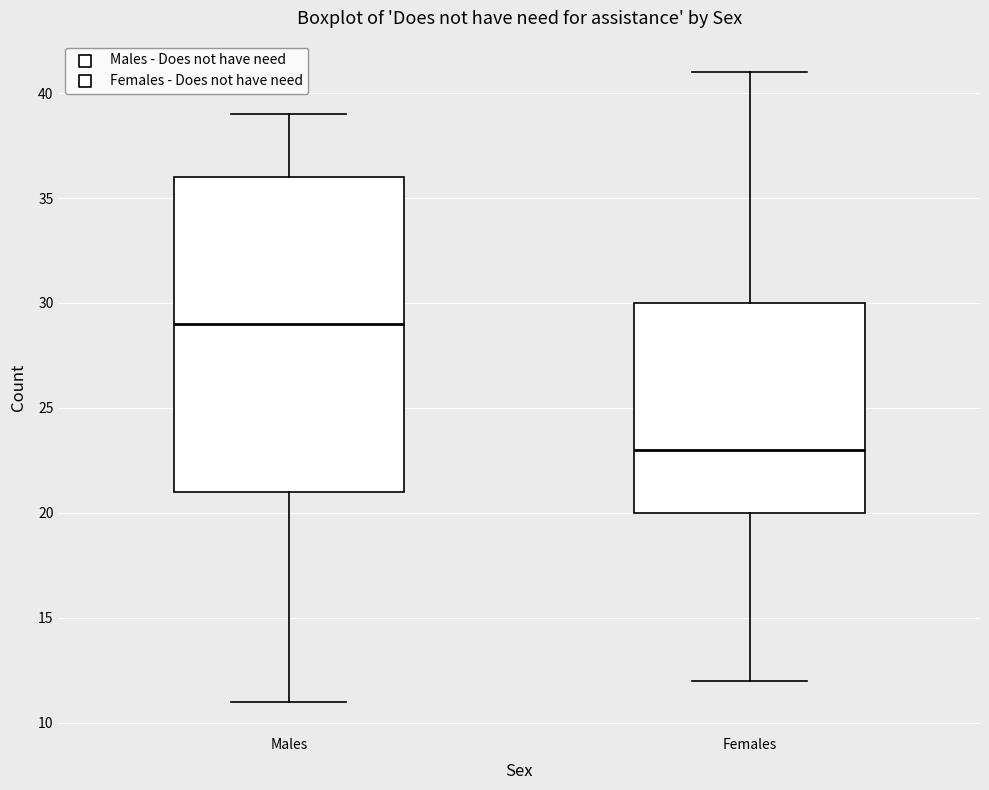

Reading left to right, read every box against the y-axis: the position of its median line, the range the box covers, and the ends of its whiskers. The values are not printed on the chart, so give them approximately, as read against the axis.

Males: median 29, box 21 to 36, whiskers 11 to 39
Females: median 23, box 20 to 30, whiskers 12 to 41